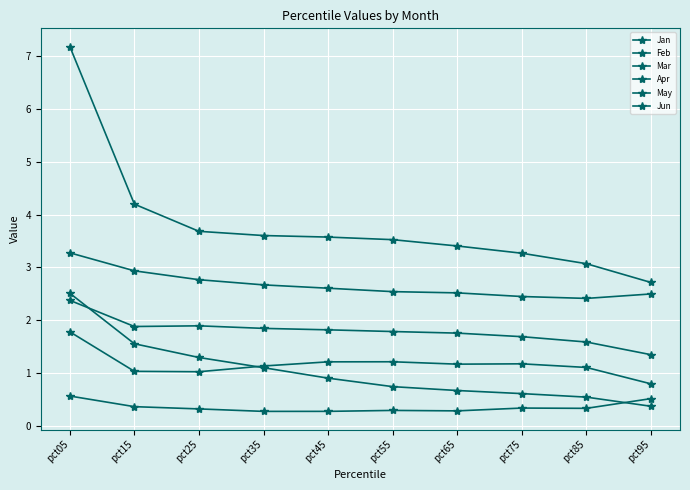

At which category does May reach its first local valley?

pct35